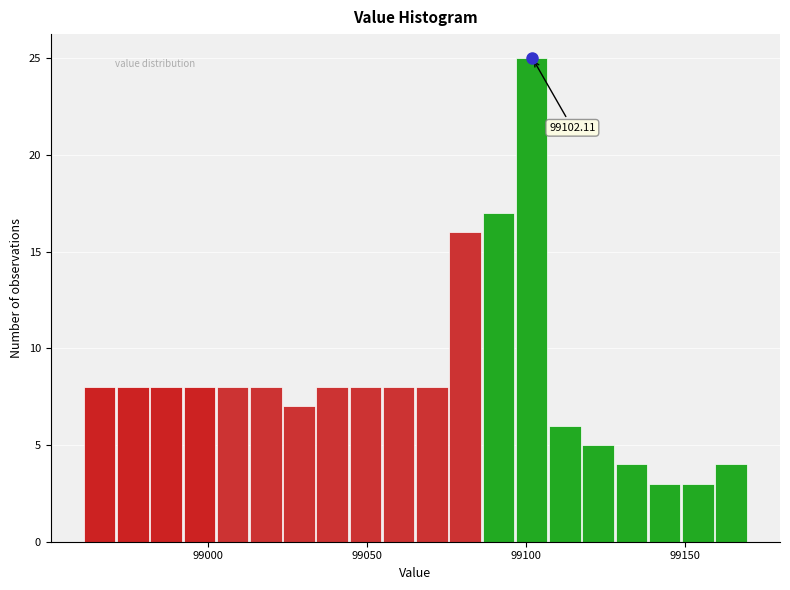

Read against the x-axis, roughly where is the centre of the tallest bar?

99100